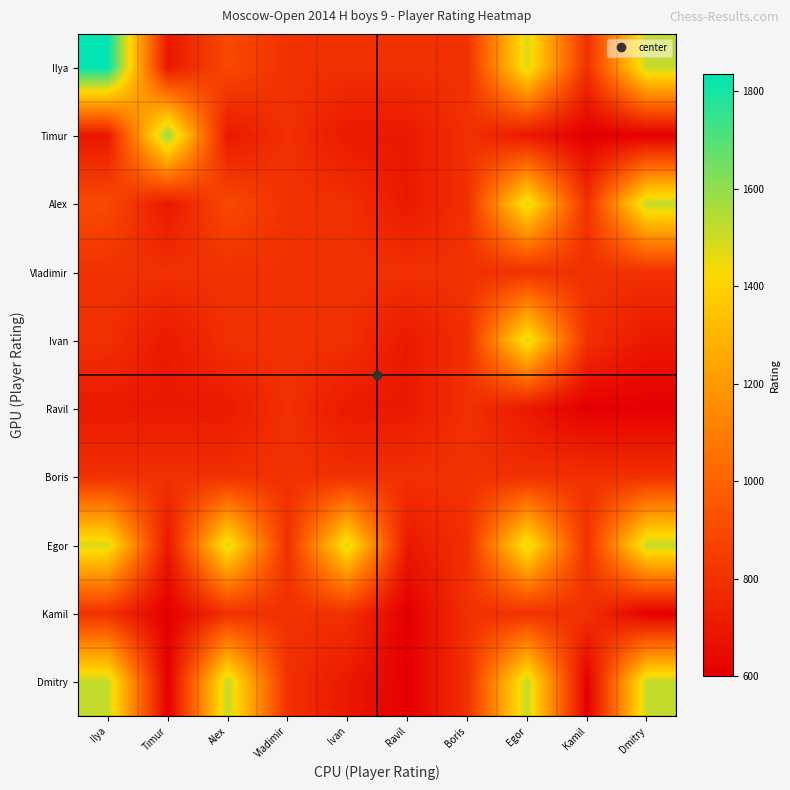

What is the total value across all series at Egor?

11262